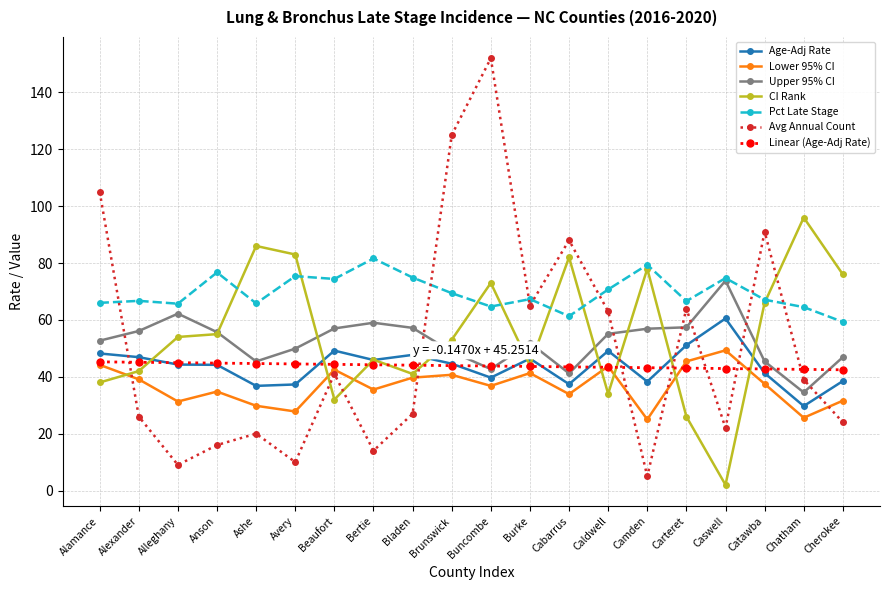

The Pct Late Stage series shows 98.4 at Beaufort. True or false?

False